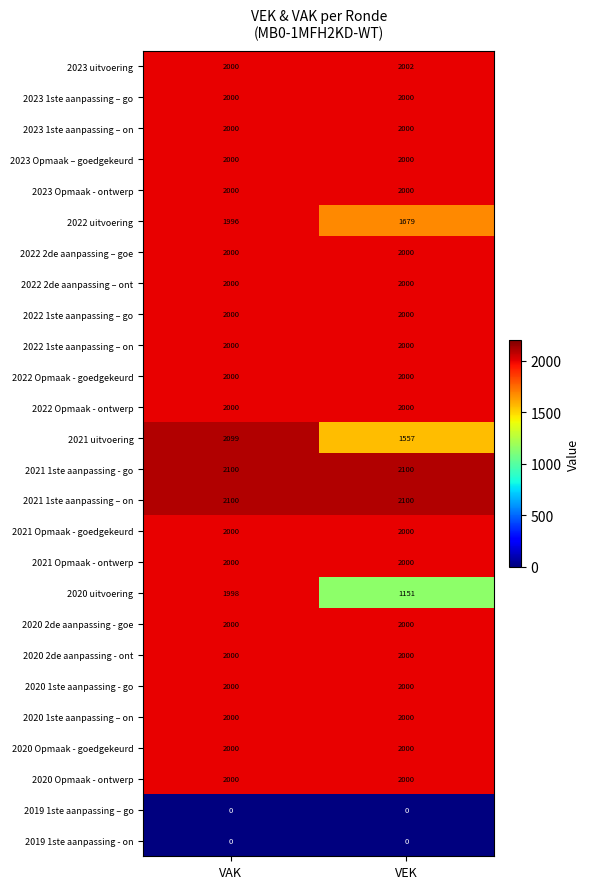

What is the greatest value displayed?

2100